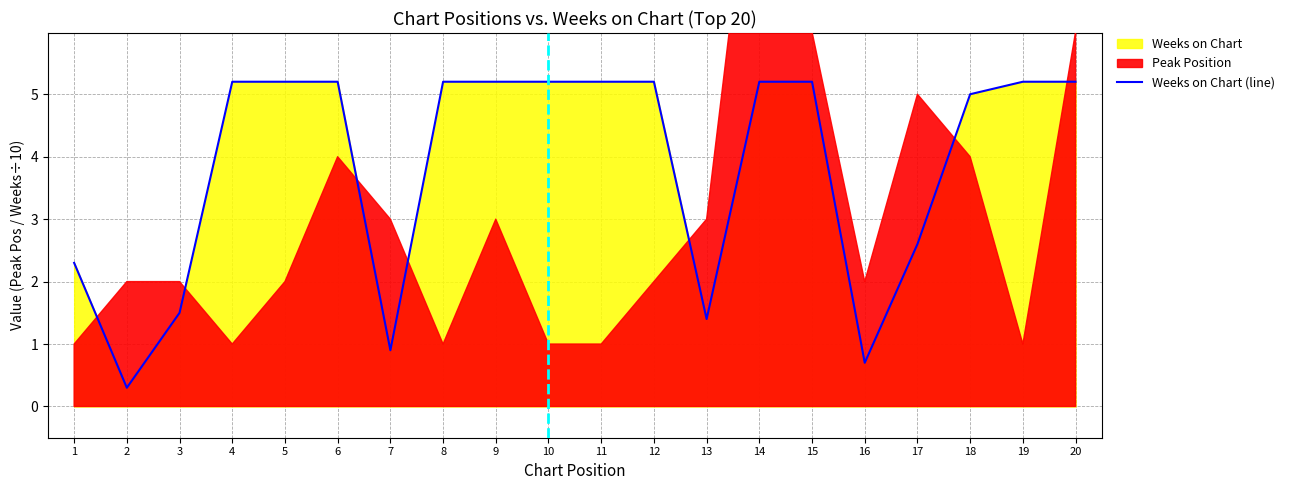

The value at 8 is 8.0. True or false?

False